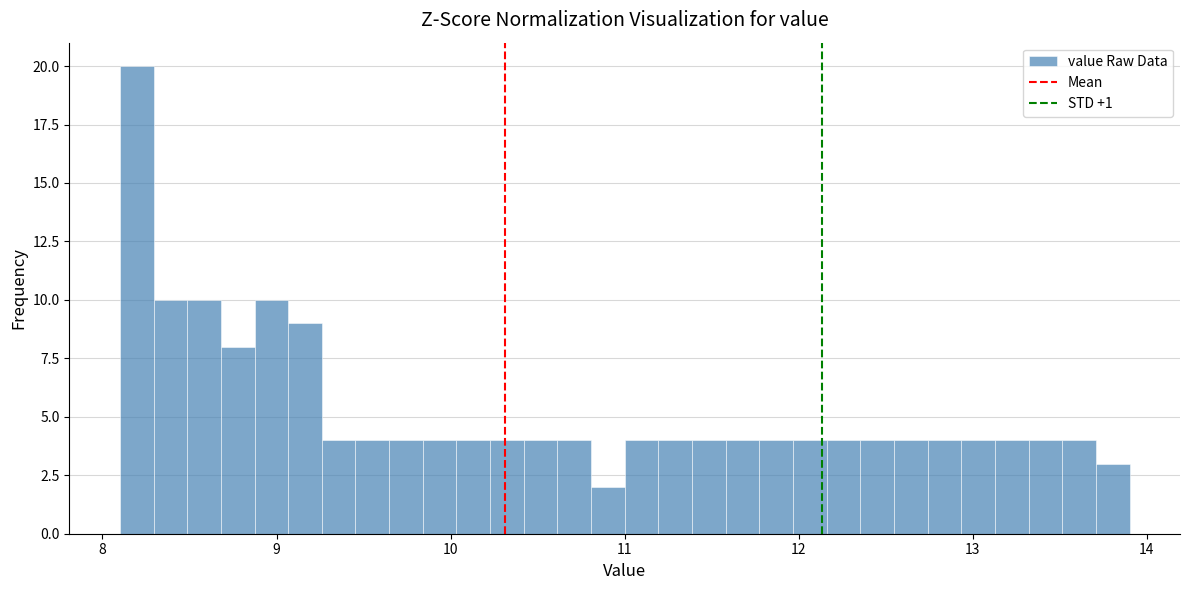

Around what value on the x-axis is the tallest bar? Give the approximate position of its centre, as read against the axis.

8.2